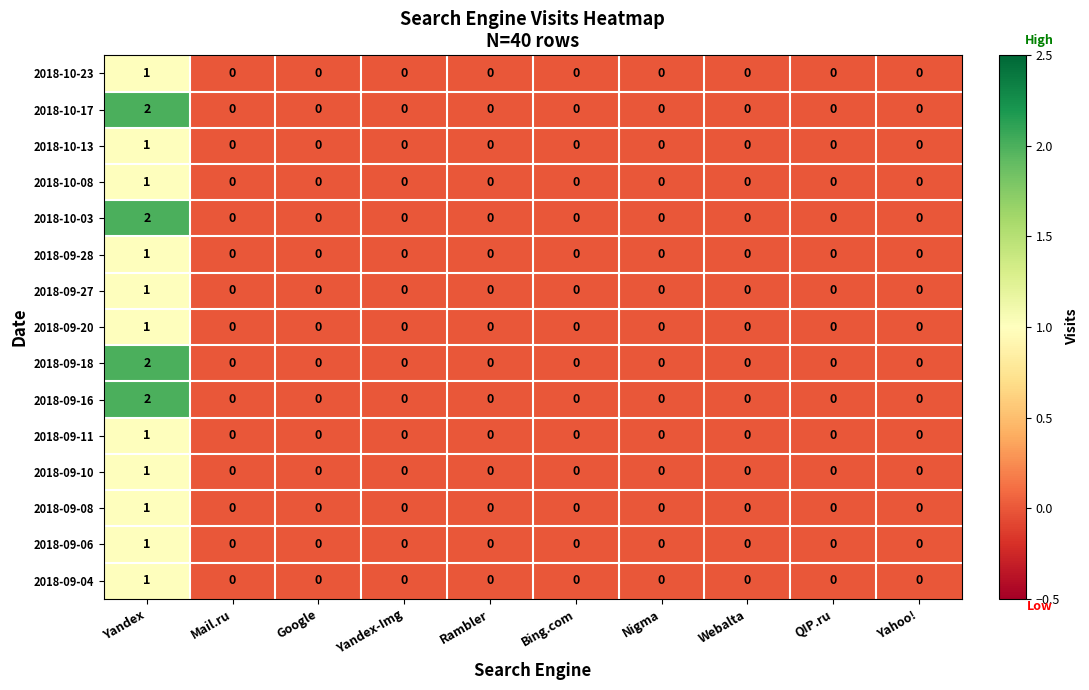

Which category has the highest value across all series?

Yandex